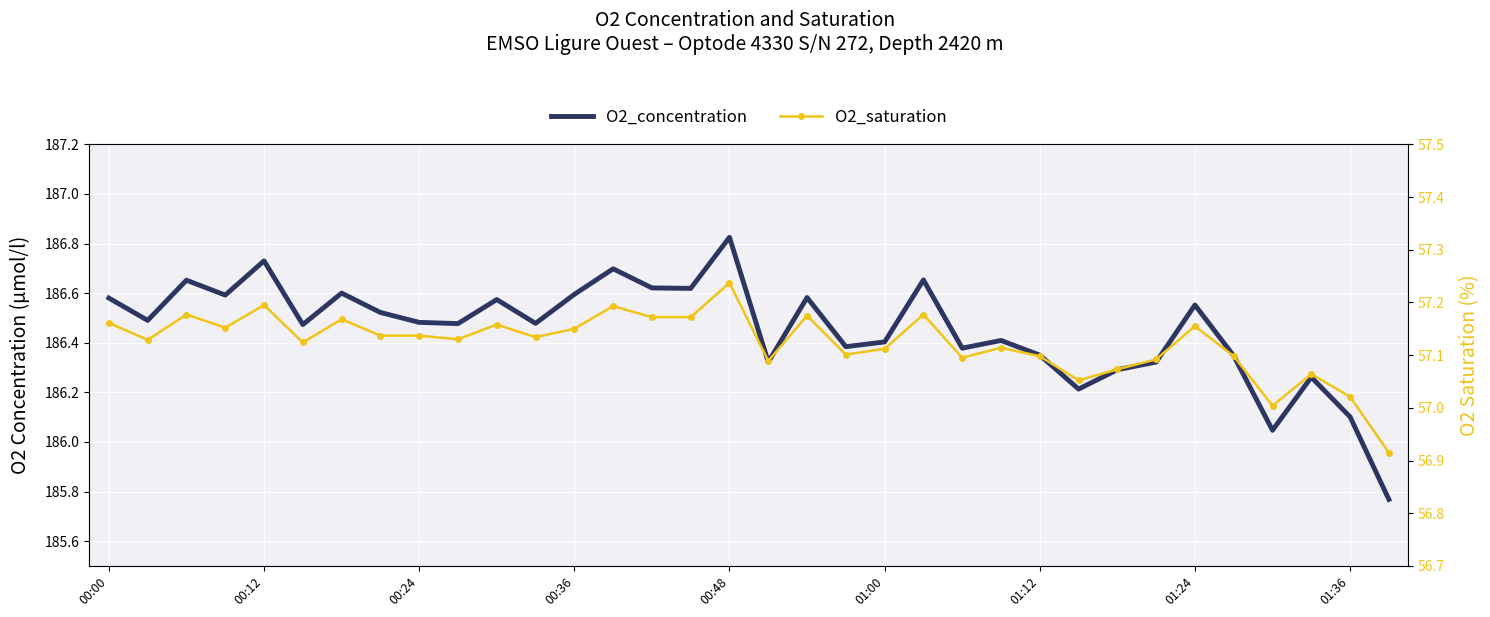

At how many categories does at least one series exceed 181?

34